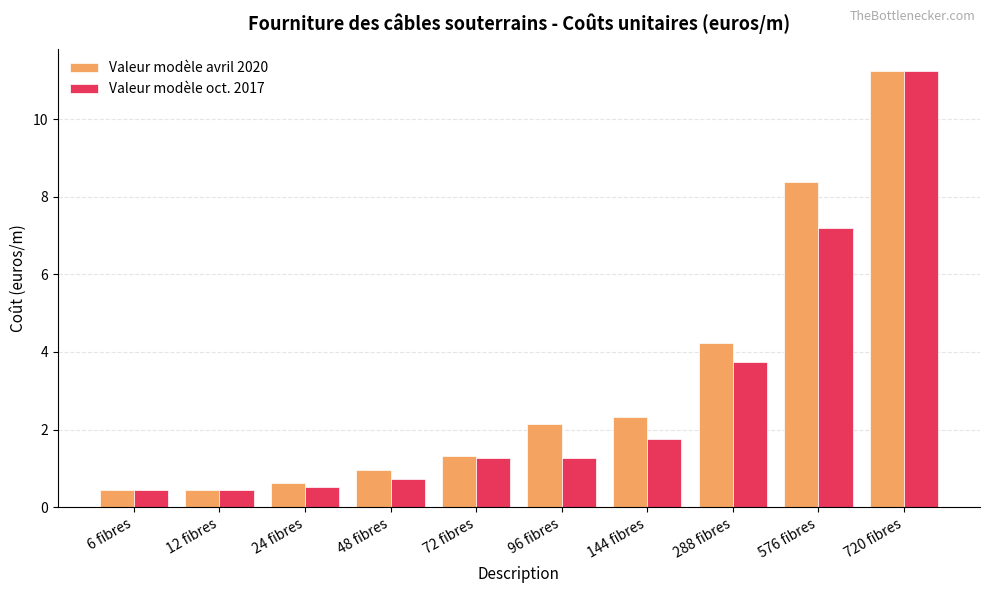

What is the difference between the maximum and second lowest values in the Valeur modèle oct. 2017 series?

10.8